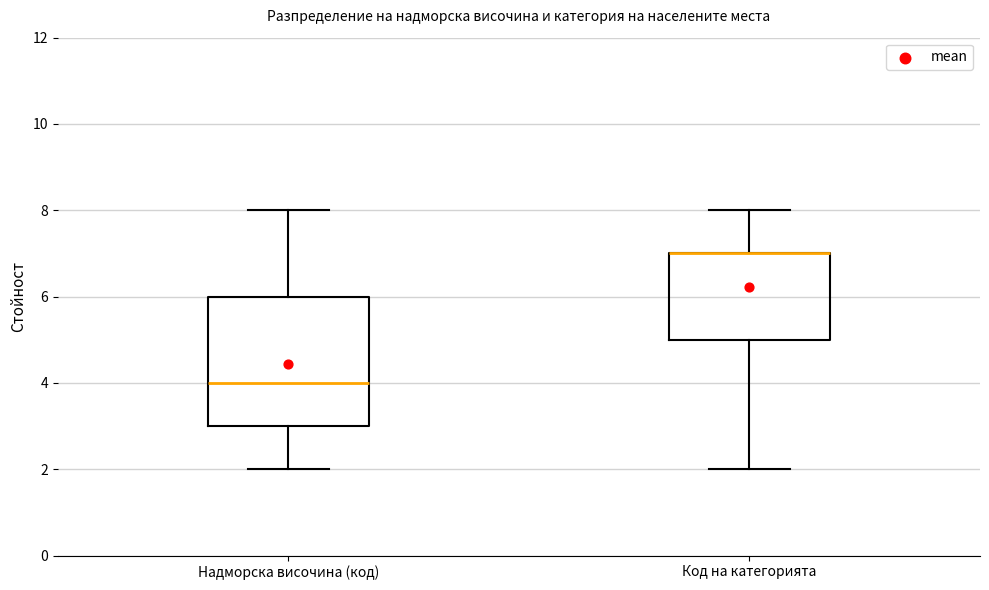

Reading left to right, read every box against the y-axis: the position of its median line, the range the box covers, and the ends of its whiskers. The values are not printed on the chart, so give them approximately, as read against the axis.

Надморска височина (код): median 4, box 3 to 6, whiskers 2 to 8
Код на категорията: median 7 (drawn on the box's upper edge), box 5 to 7, whiskers 2 to 8